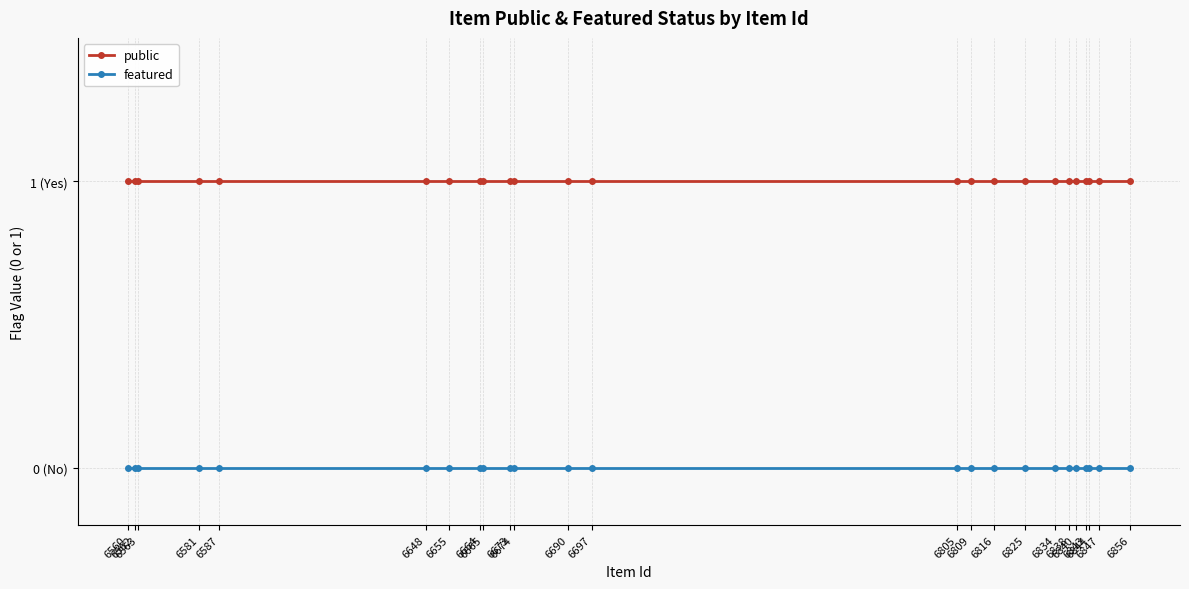

Is this an area chart (filled region under the line)?

No